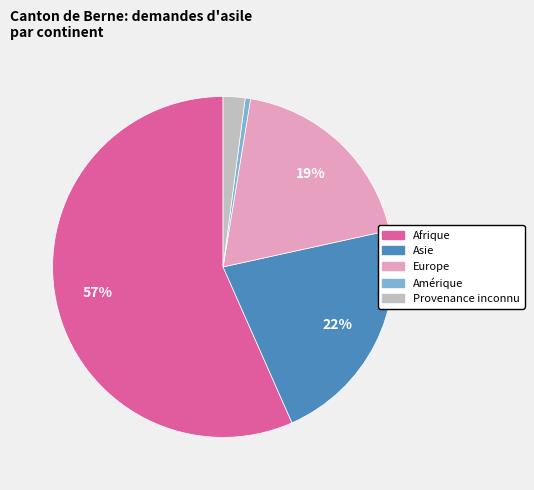

To the nearest percent, what percentage of the pie is Asie?

22%